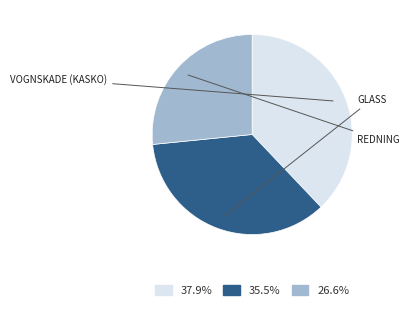

Is there any slice that represents more than half of the pie?

No